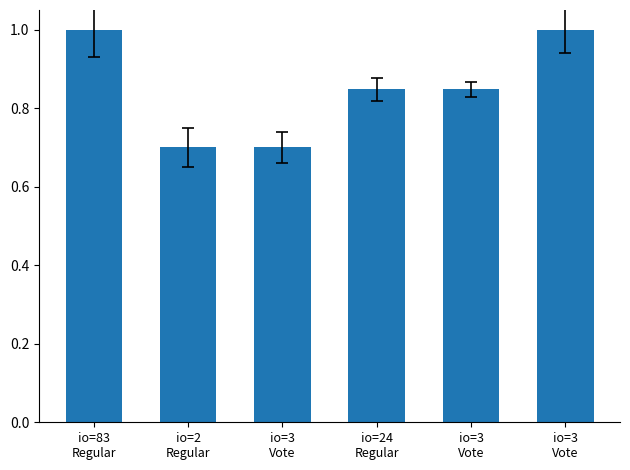

Count the number of categories in the chart.

6